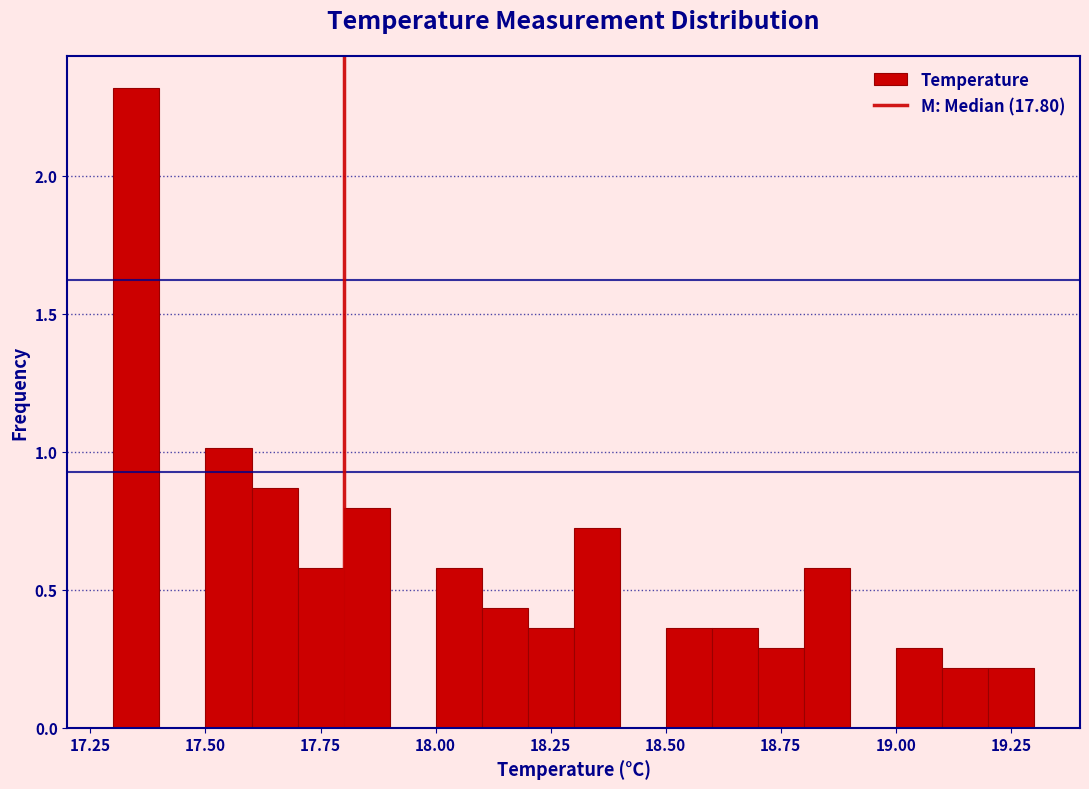

Around what value on the x-axis is the tallest bar? Give the approximate position of its centre, as read against the axis.

17.35